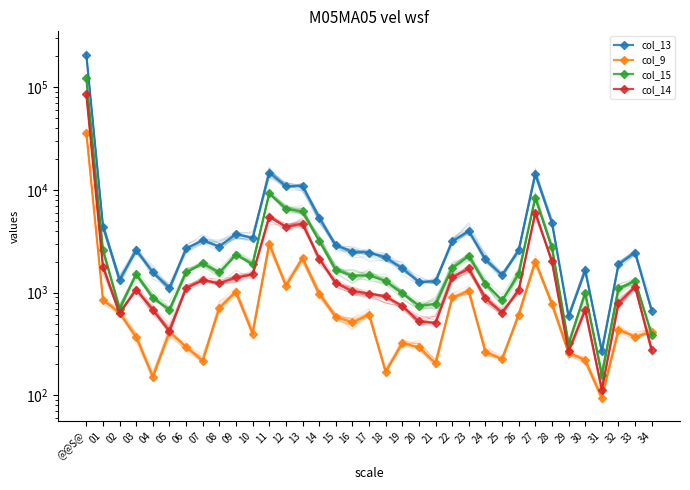

At which category does col_14 reach its first local peak?

03